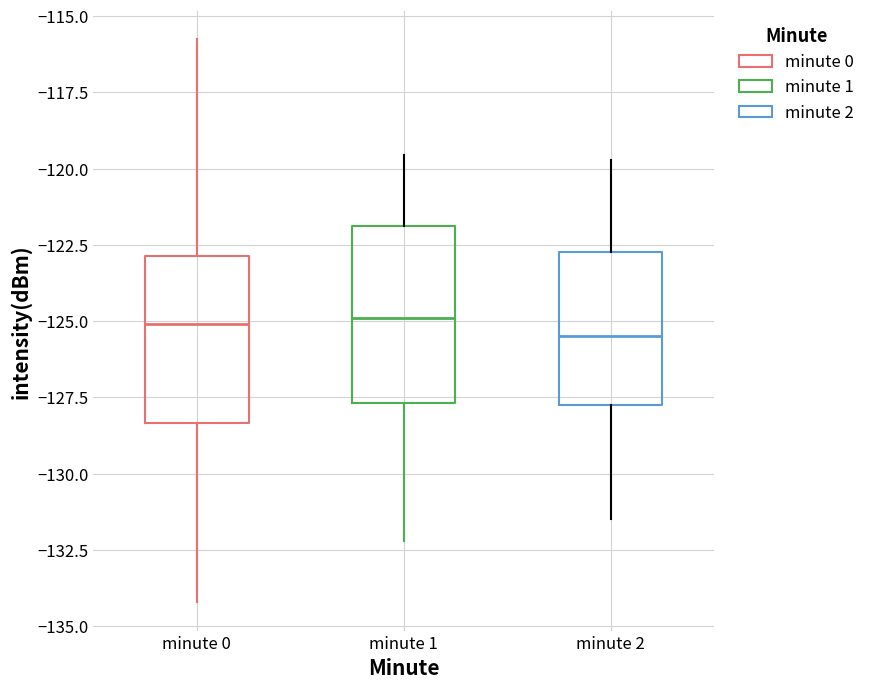

Where is the lower edge of the box for minute 2 on the y-axis? The values are not printed on the chart, so give them approximately, as read against the axis.

-127.5